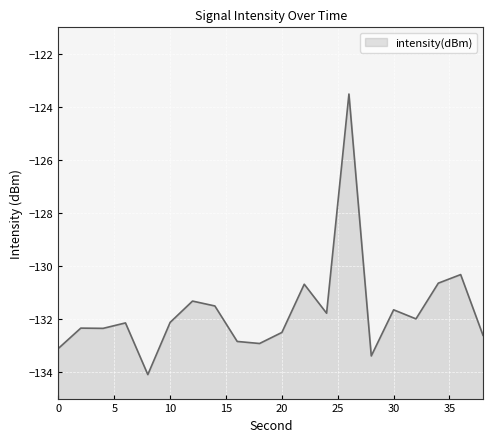

What is the approximate value at 12?

-131.3